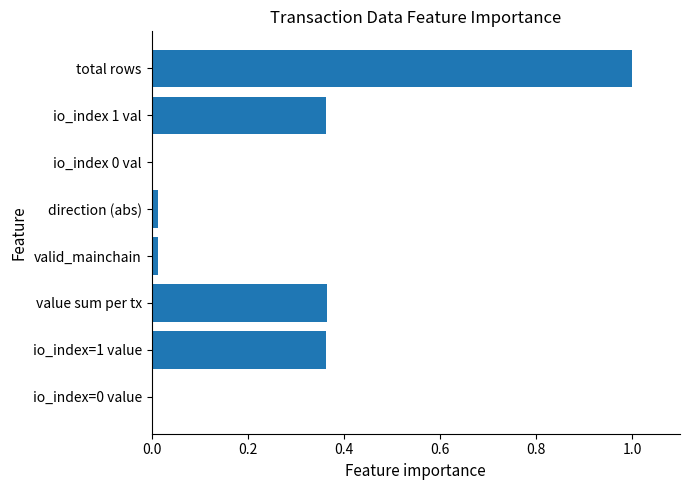

What is the greatest value displayed?

1.0